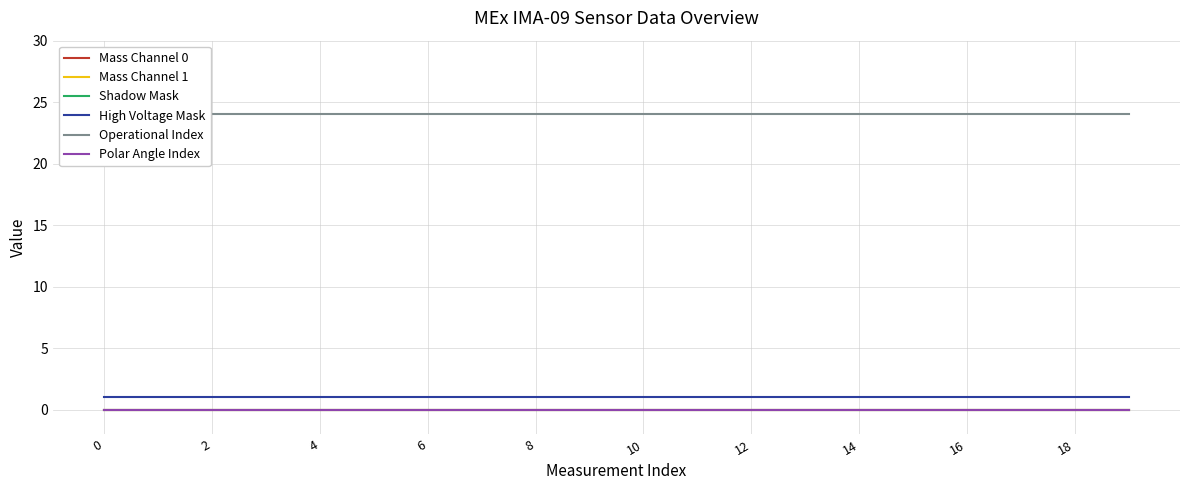

The Shadow Mask series shows 0 at 2. True or false?

True